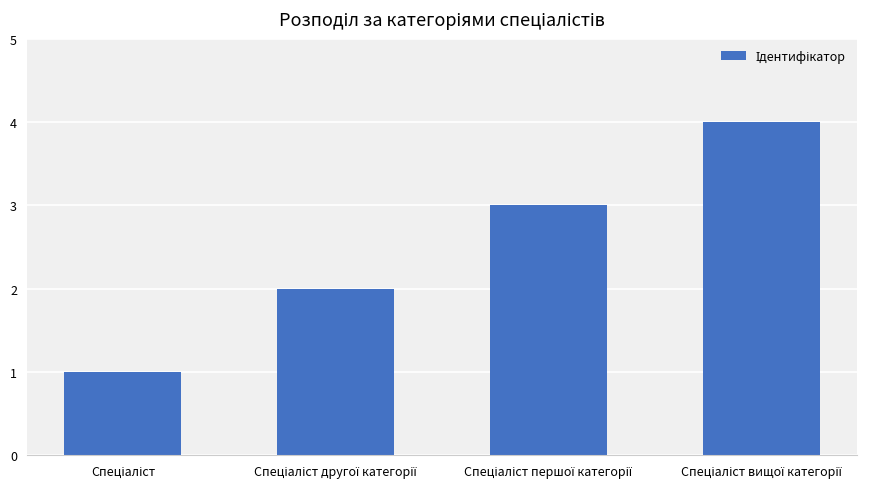

What is the sum of all values?

10